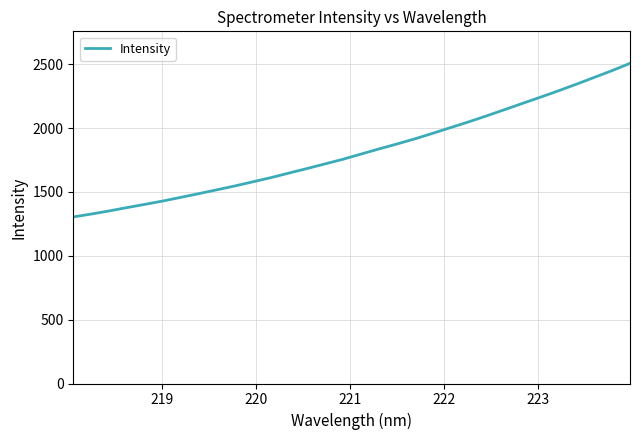

What is the smallest value displayed?

1304.6